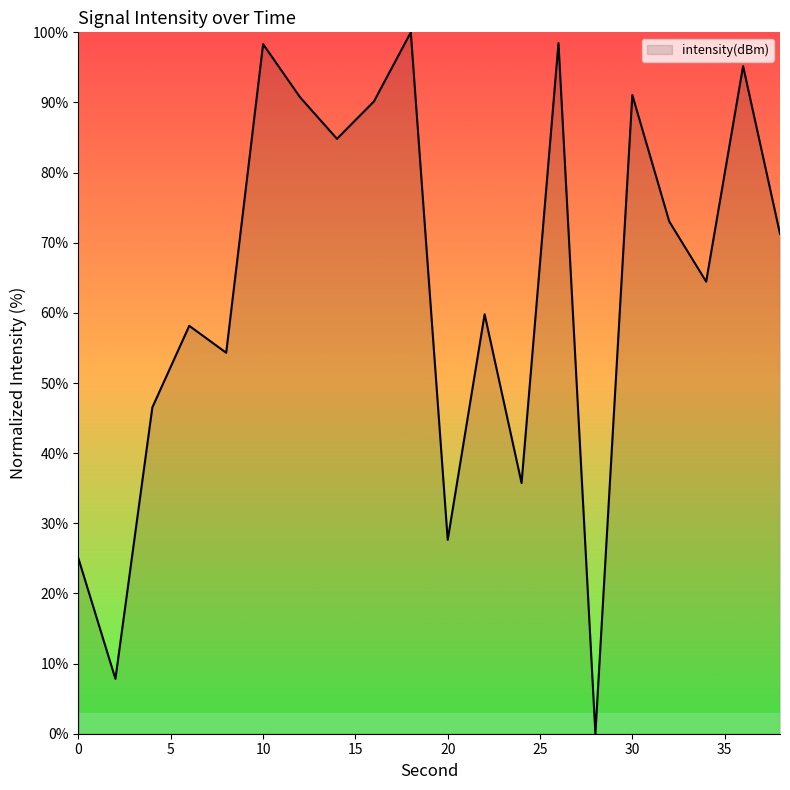

What is the difference between the second highest and minimum values?

98.5